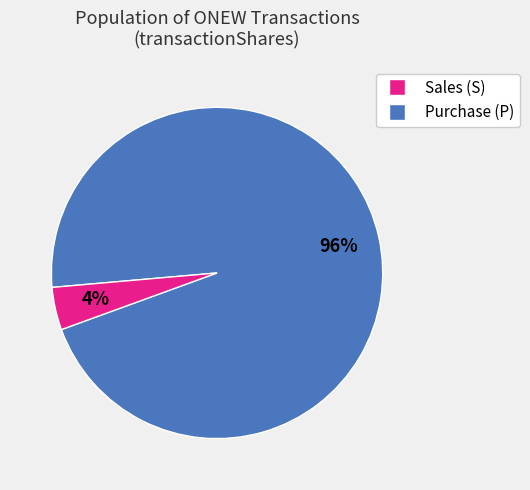

Does any single category account for the majority?

Yes